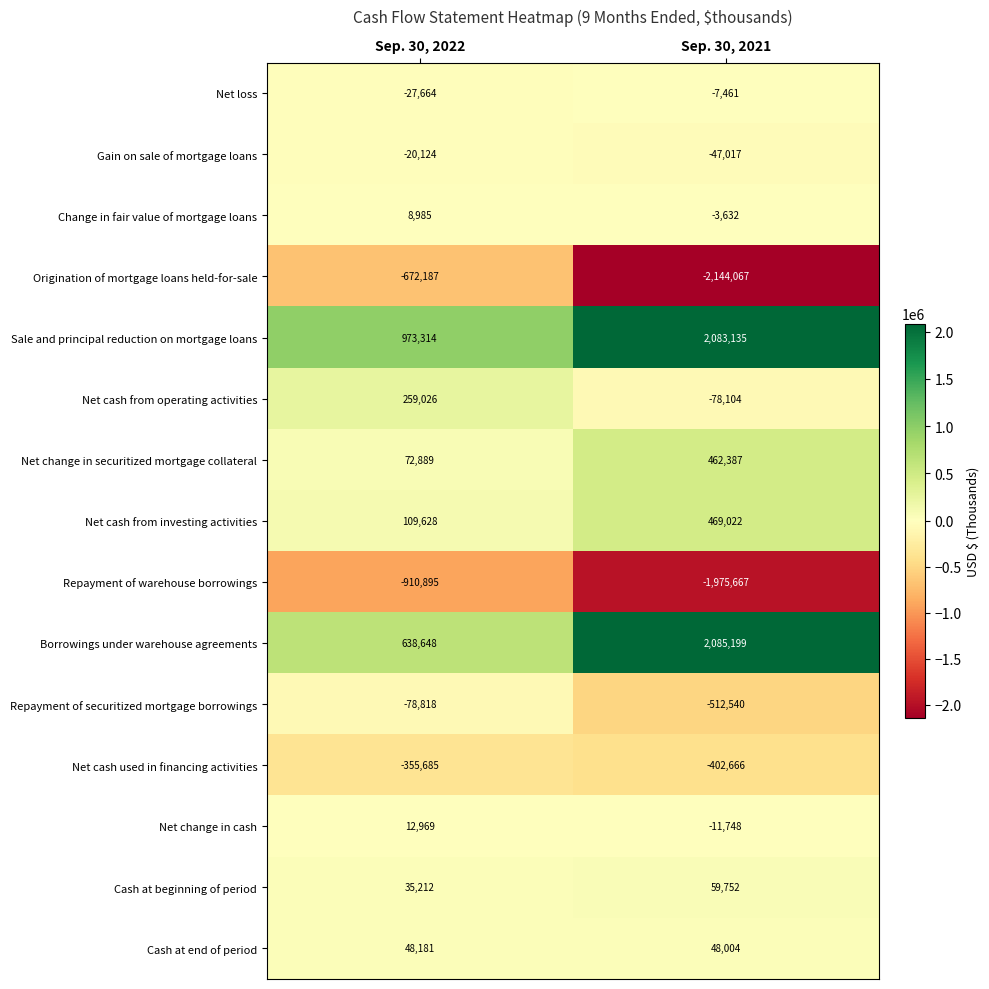

Reading right to left, transcribe all the data shown in this chart.

Net loss: -7461	-27664
Gain on sale of mortgage loans: -47017	-20124
Change in fair value of mortgage loans: -3632	8985
Origination of mortgage loans held-for-sale: -2144067	-672187
Sale and principal reduction on mortgage loans: 2083135	973314
Net cash from operating activities: -78104	259026
Net change in securitized mortgage collateral: 462387	72889
Net cash from investing activities: 469022	109628
Repayment of warehouse borrowings: -1975667	-910895
Borrowings under warehouse agreements: 2085199	638648
Repayment of securitized mortgage borrowings: -512540	-78818
Net cash used in financing activities: -402666	-355685
Net change in cash: -11748	12969
Cash at beginning of period: 59752	35212
Cash at end of period: 48004	48181